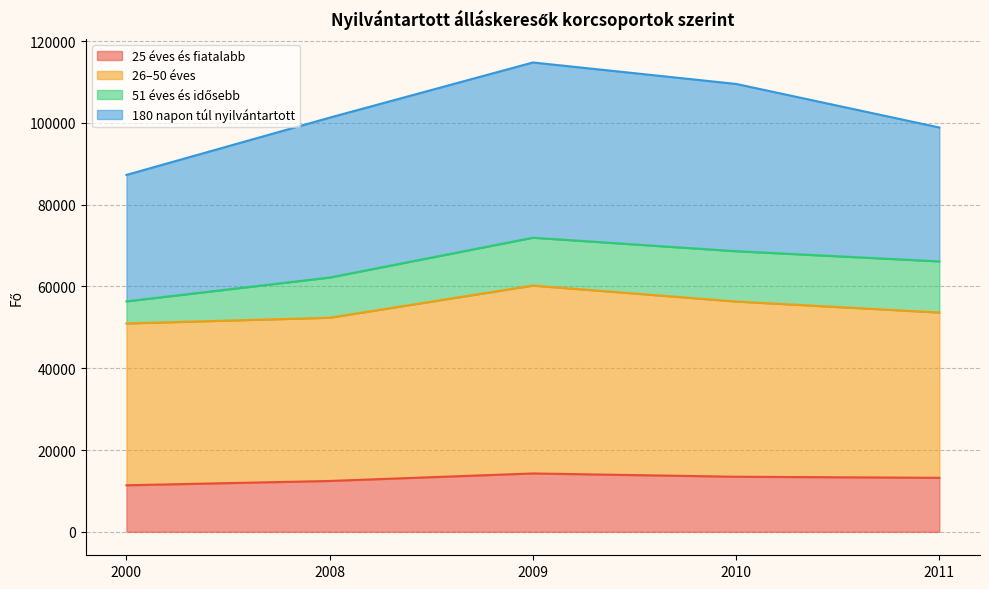

What is the total value across all series at 2009?

114774